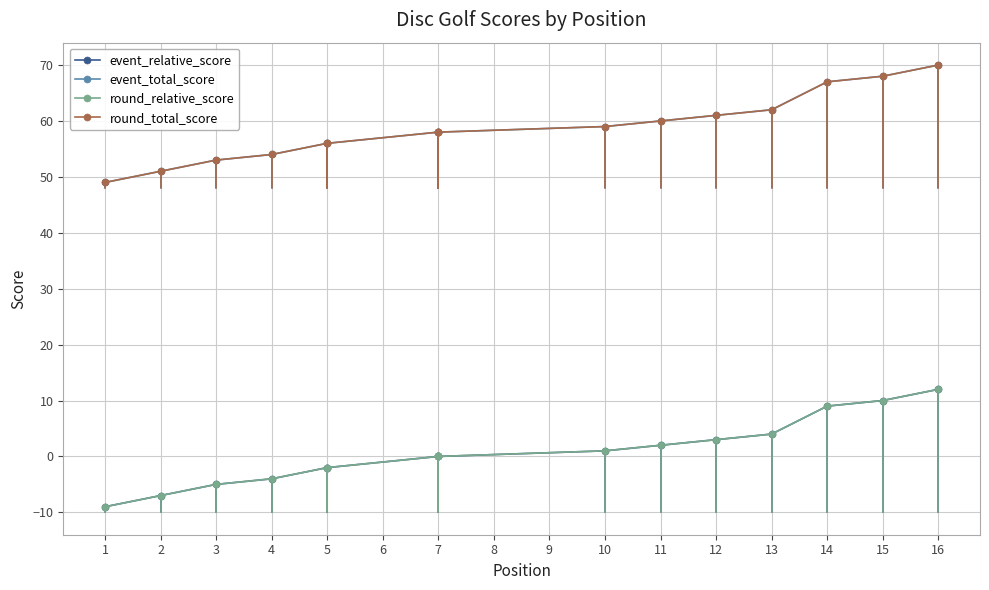

The round_total_score series shows 28 at 10. True or false?

False